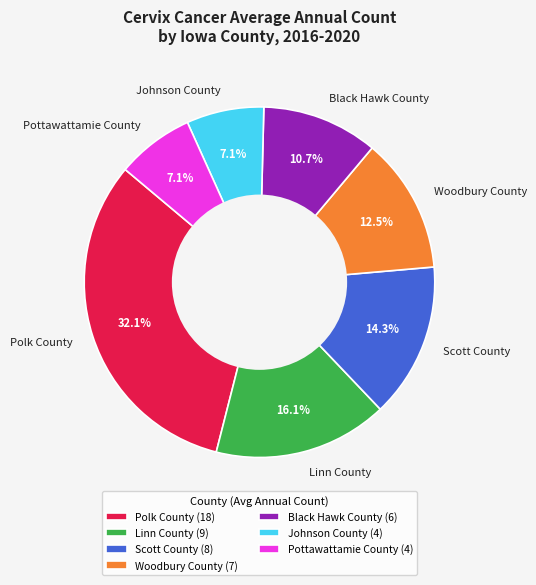

Between Linn County and Scott County, which is larger?

Linn County